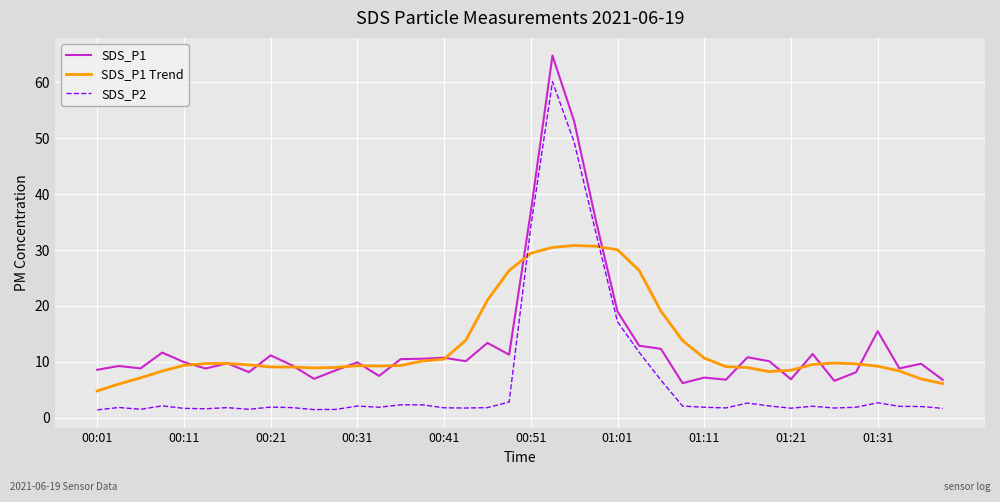

List the series in order of their peak value, highest first.

SDS_P1, SDS_P2, SDS_P1 Trend